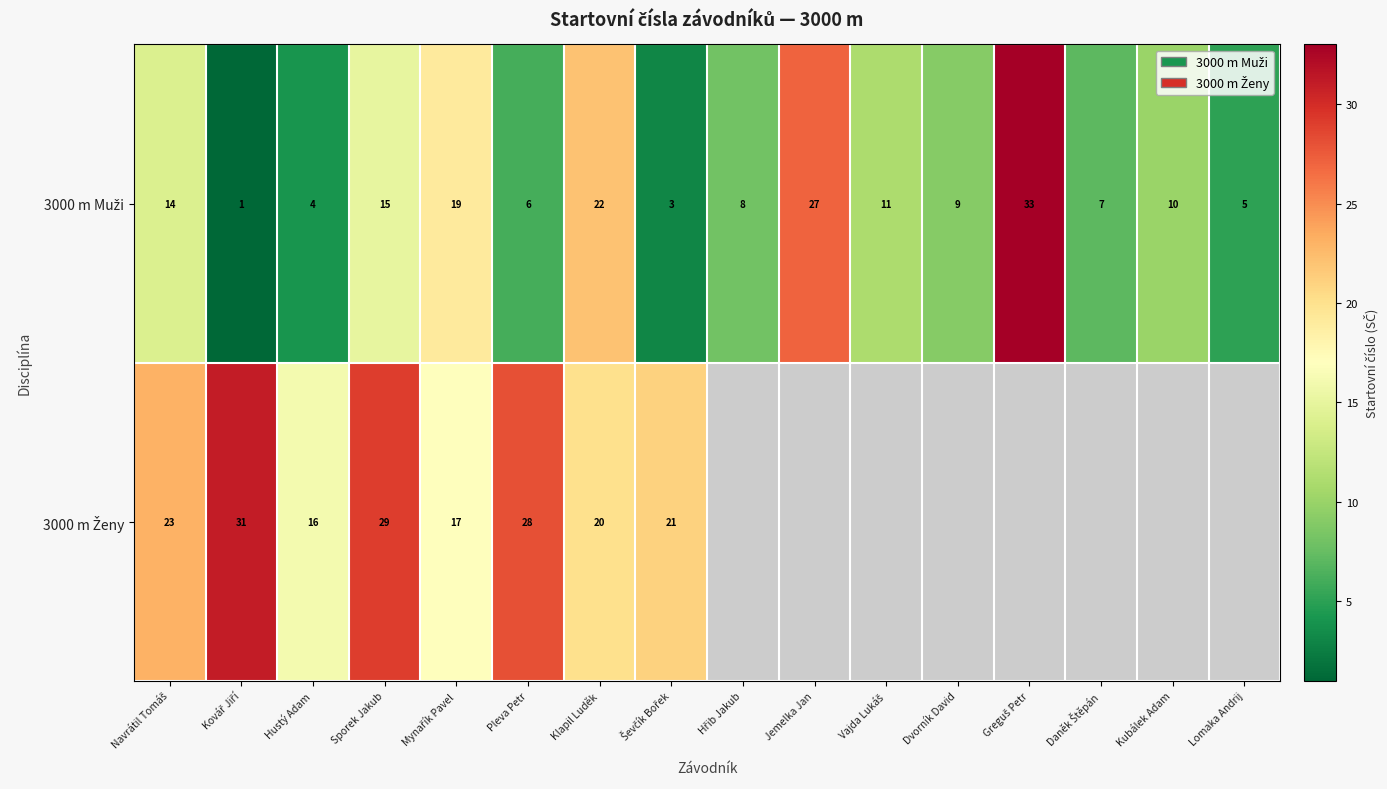

What is the spread (max minus min) of values at Hustý Adam?

12